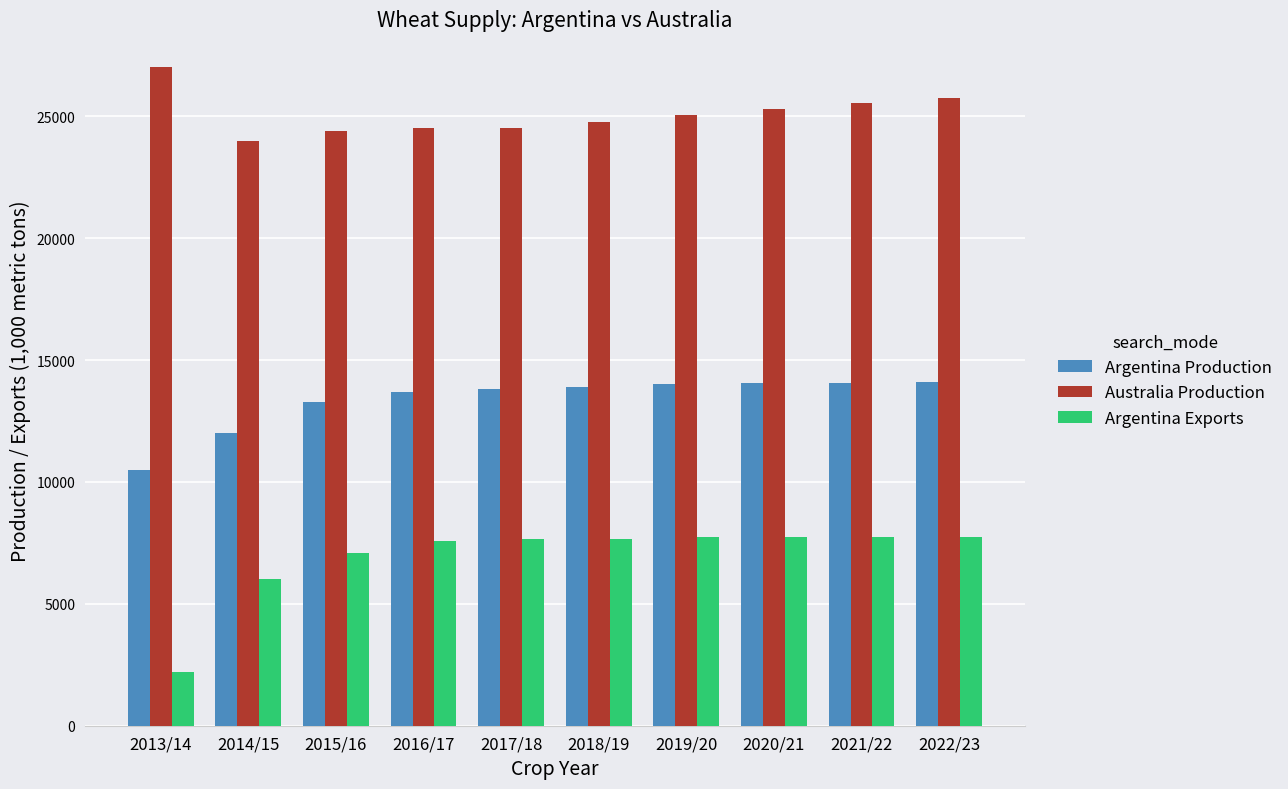

What is the minimum value for Australia Production?

24000